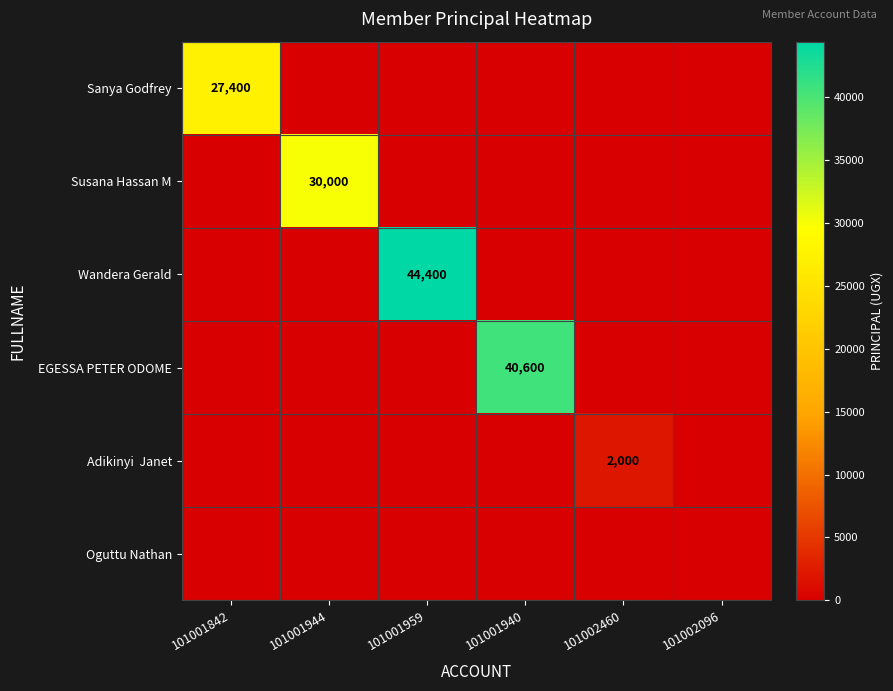

Which series has the largest range (max minus min)?

Wandera Gerald